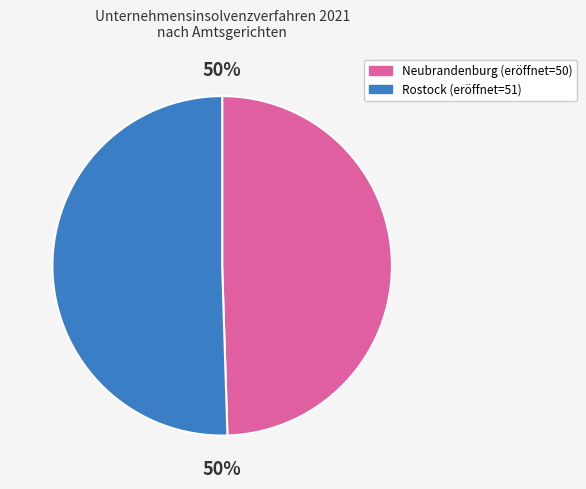

The Neubrandenburg (eröffnet=50) slice represents 64% of the pie. True or false?

False